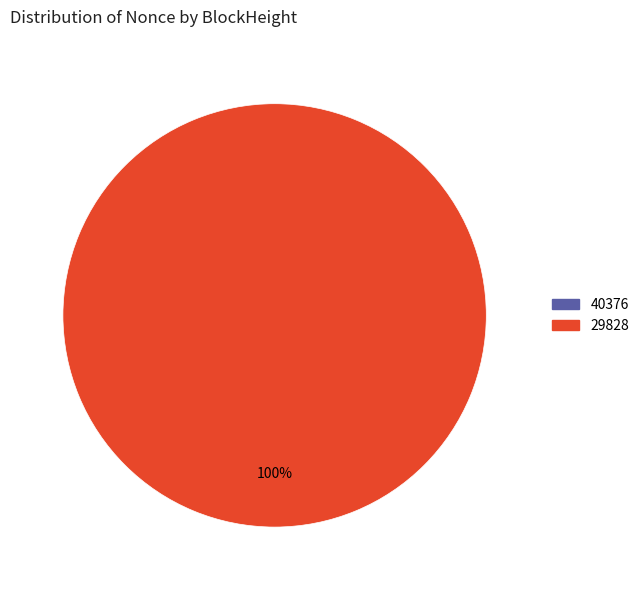

True or false: 40376 accounts for 0% of the total.

True